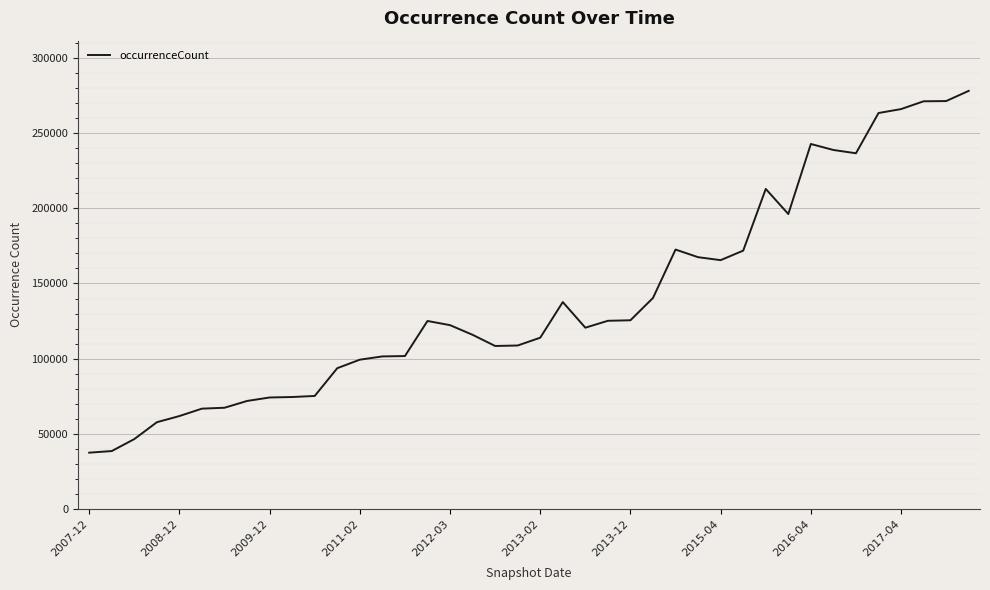

What is the greatest value displayed?

278052